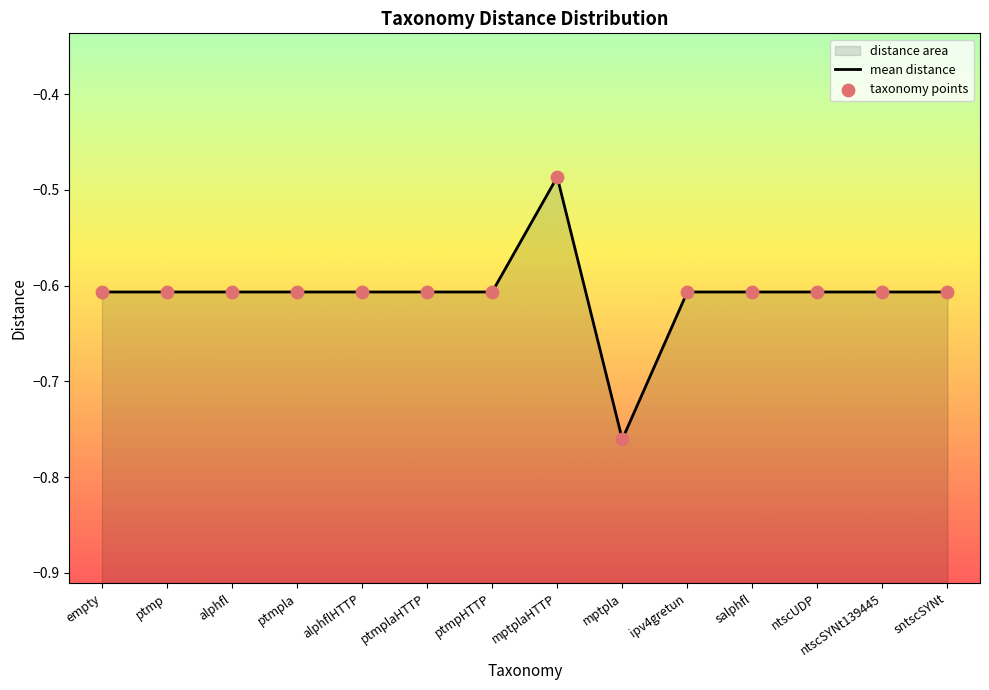

Is the value of mean distance at mptpla greater than the value of taxonomy points at ipv4gretun?

No